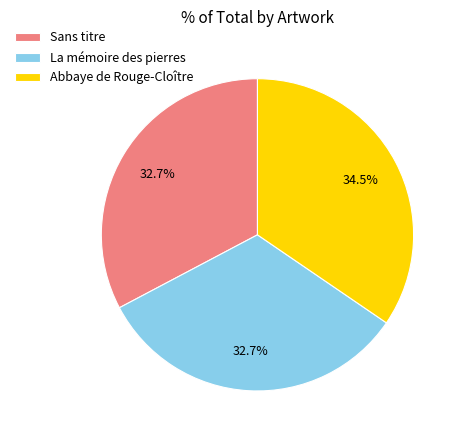

Does any single category account for the majority?

No